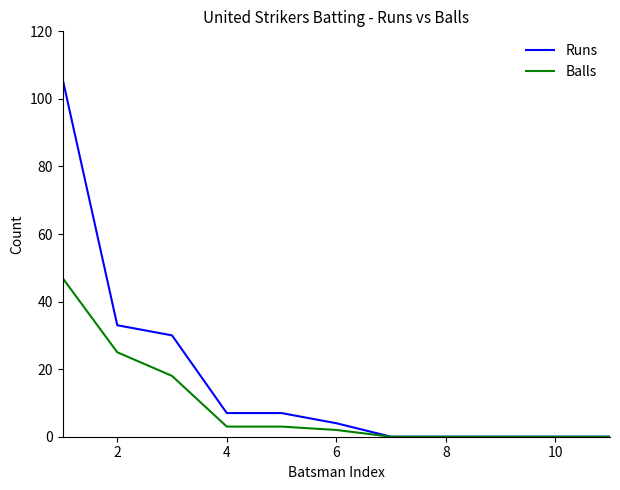

Which series has the largest total across all categories?

Runs